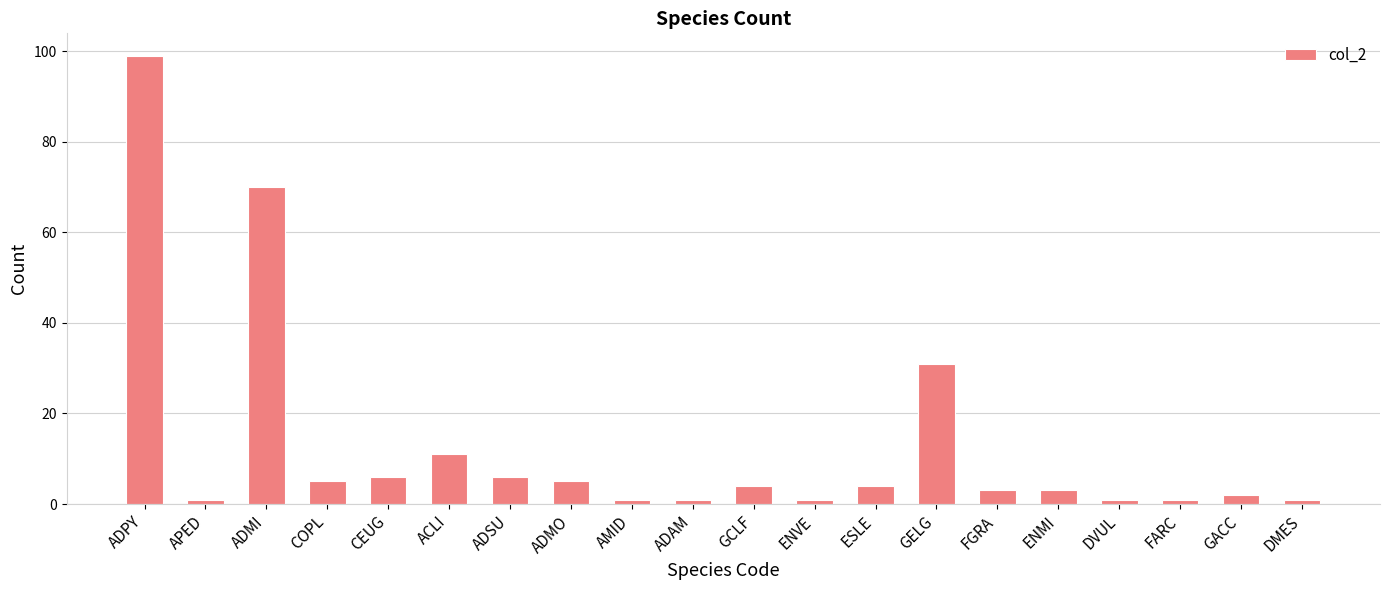

Which category has the highest value across all series?

ADPY